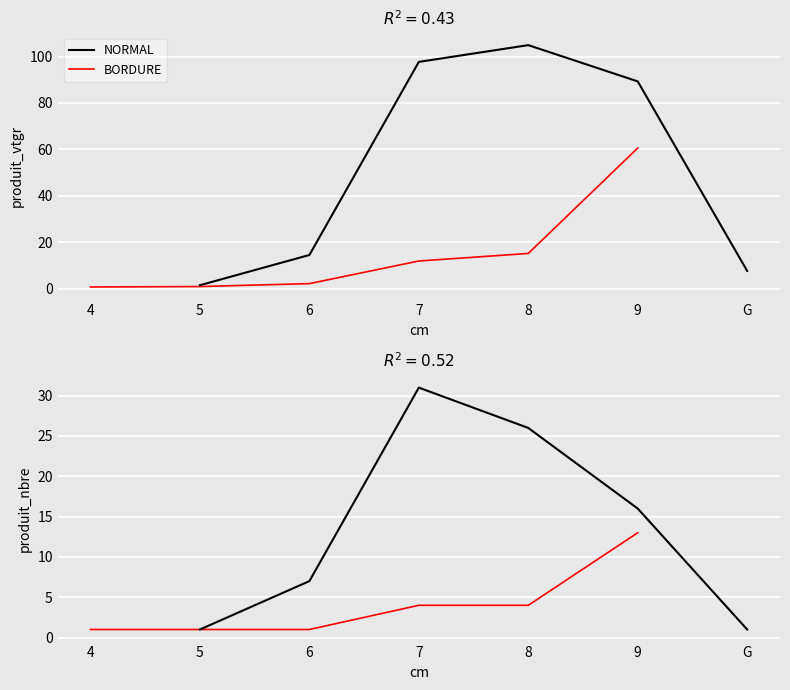

Reading left to right, extract all data points from this chart.

NORMAL: 1	7	31	26	16	1
BORDURE: 1	1	1	4	4	13